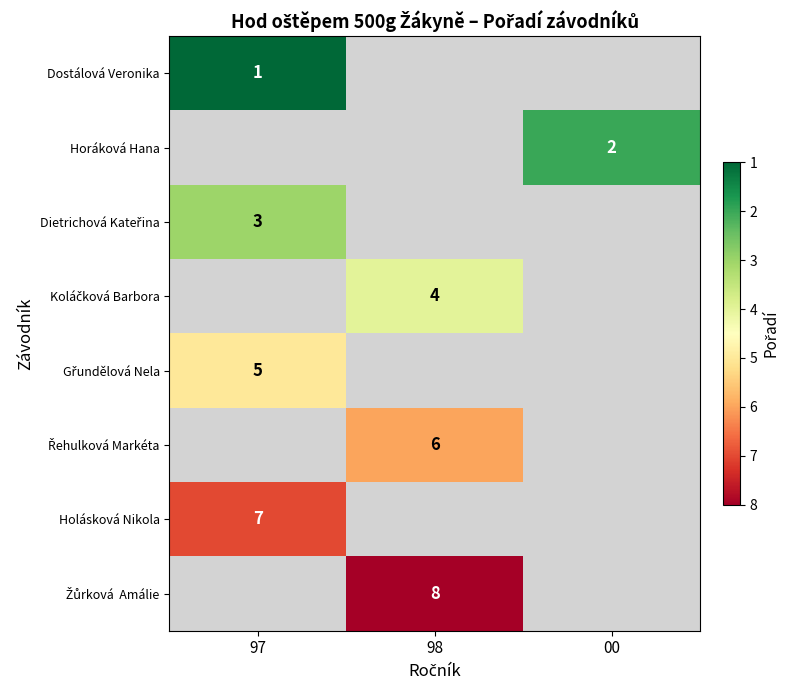

True or false: Holásková Nikola has a value of 7 at 97.

True